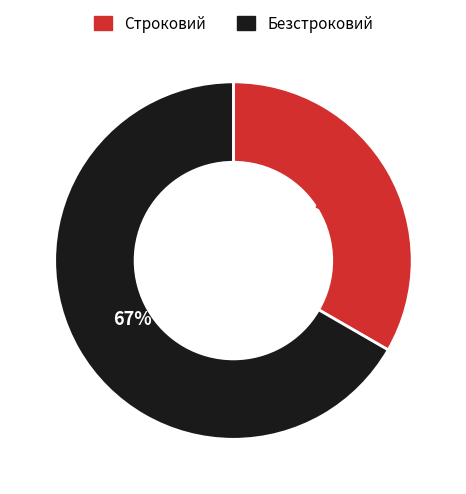

What is the largest slice in the pie chart?

Безстроковий